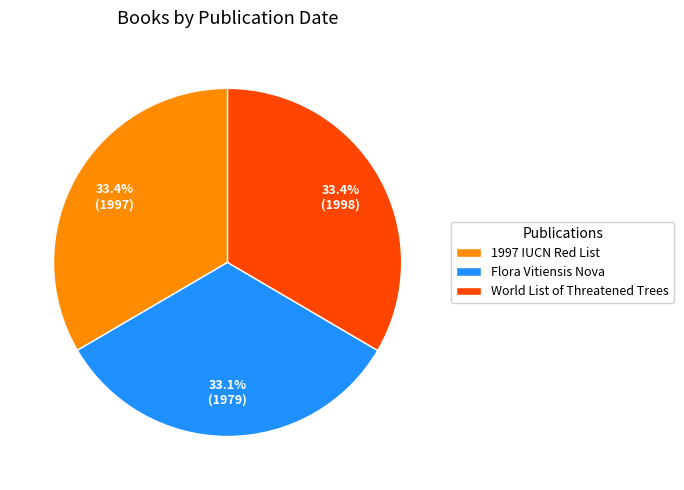

What portion of the pie excludes Flora Vitiensis Nova?

66.9%